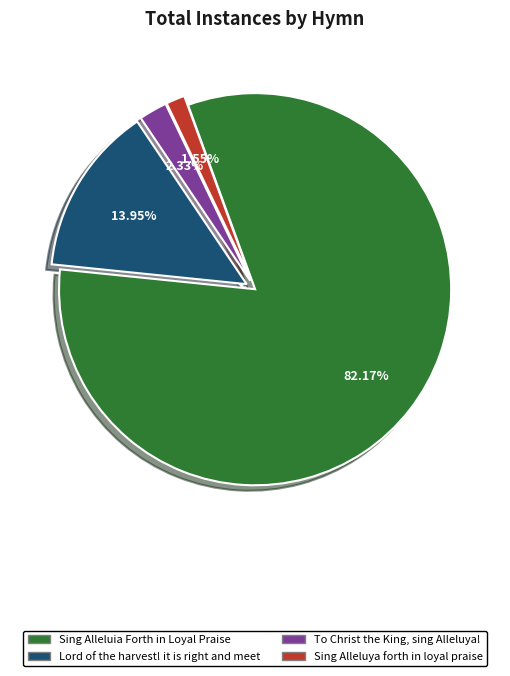

What is the smallest slice in the pie chart?

Sing Alleluya forth in loyal praise